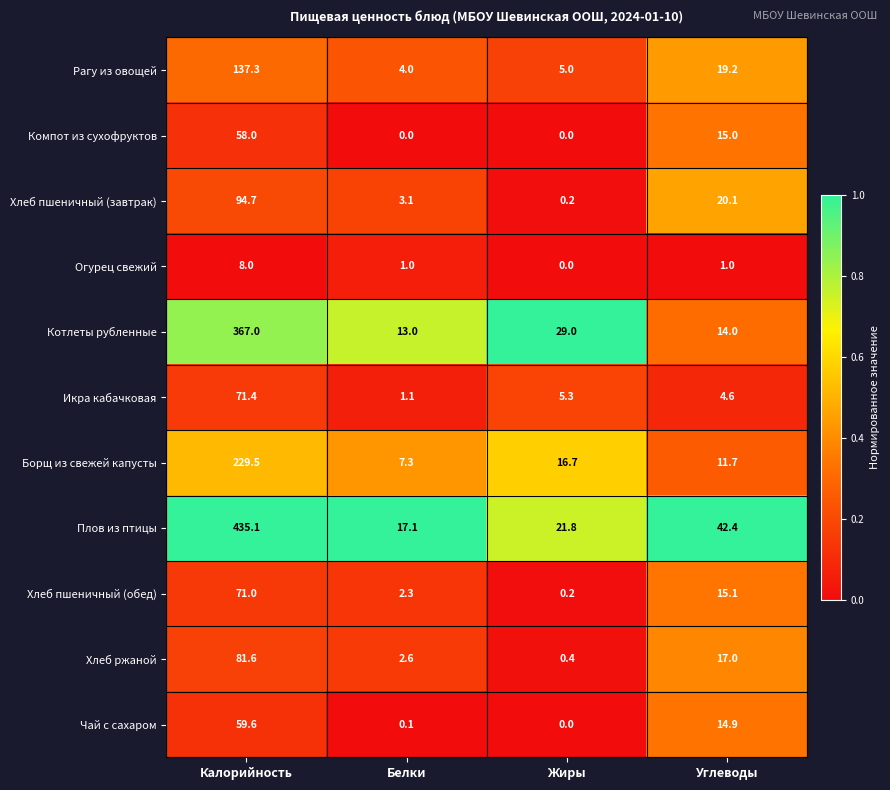

Rank the series at Калорийность from lowest to highest value.

Огурец свежий, Компот из сухофруктов, Чай с сахаром, Хлеб пшеничный (обед), Икра кабачковая, Хлеб ржаной, Хлеб пшеничный (завтрак), Рагу из овощей, Борщ из свежей капусты, Котлеты рубленные, Плов из птицы